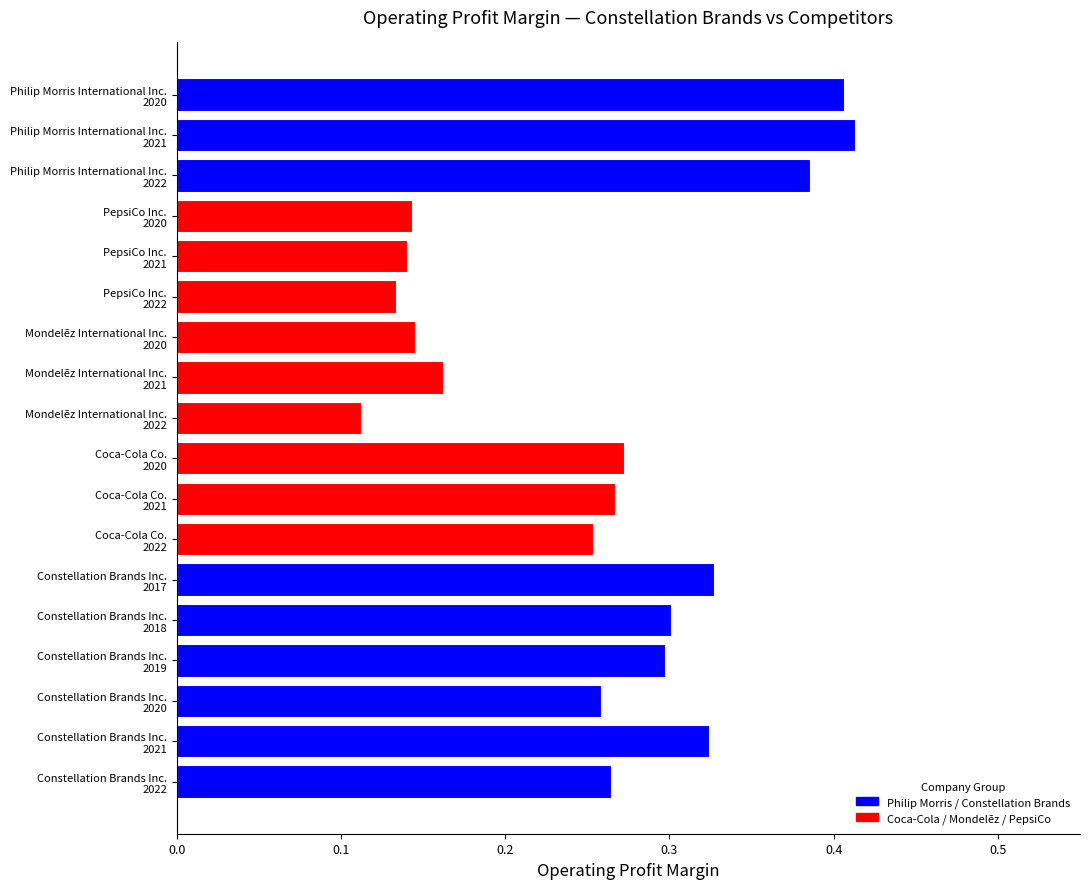

What is the sum of all values?

4.6